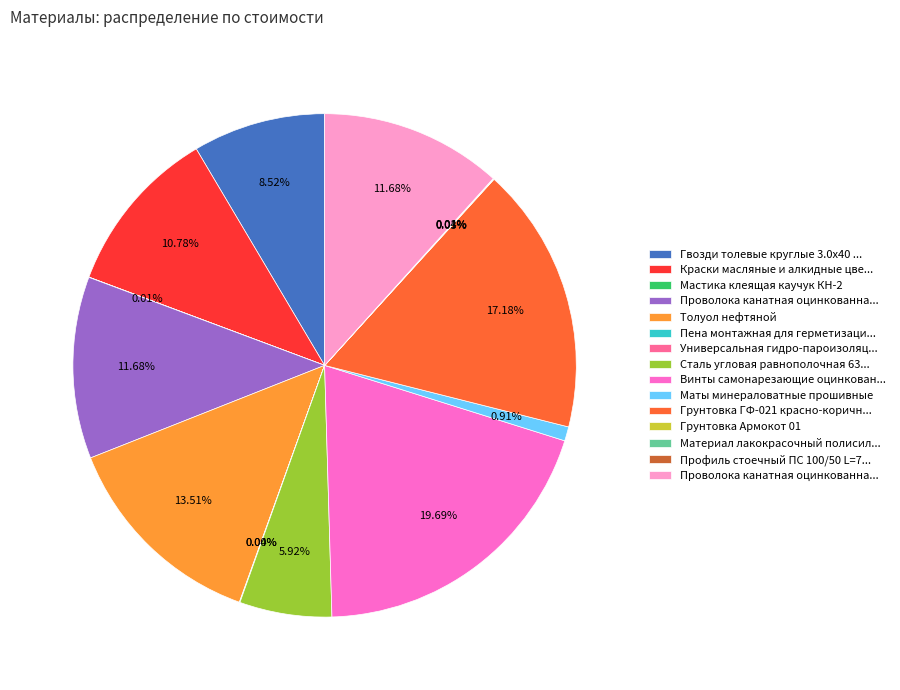

Is there a majority slice in this chart?

No